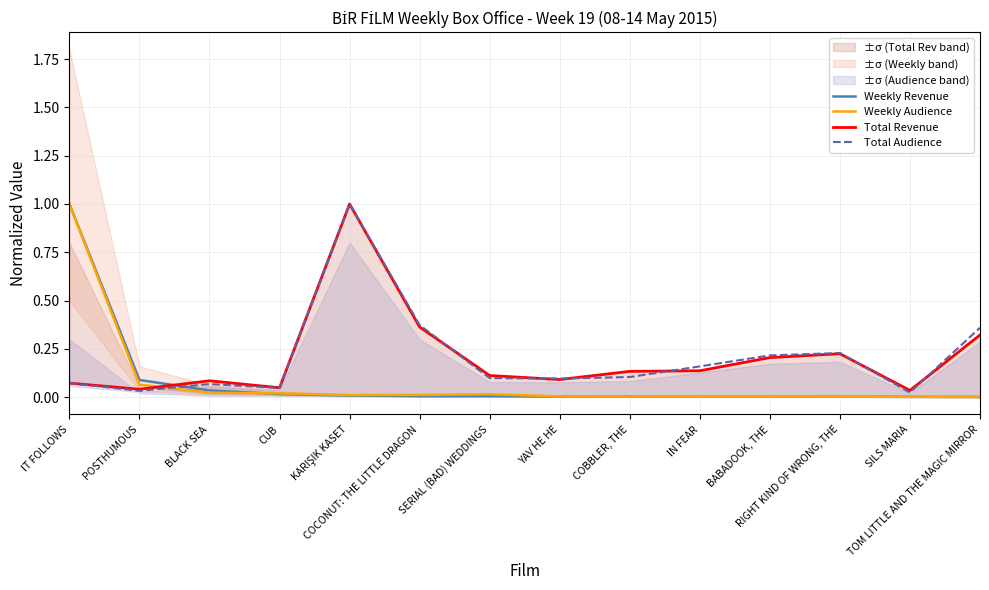

What is the difference between the second highest and second lowest values in the Total Revenue series?

0.3